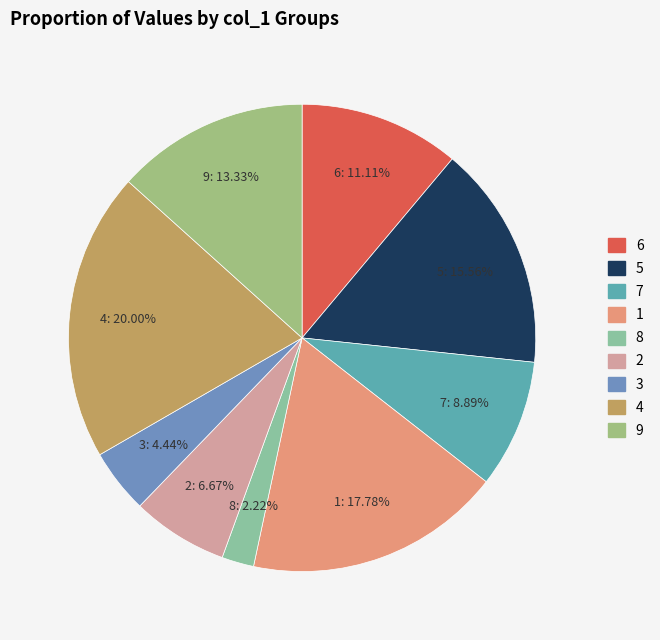

What is the ratio of the value at 6 to the value at 1?

0.6